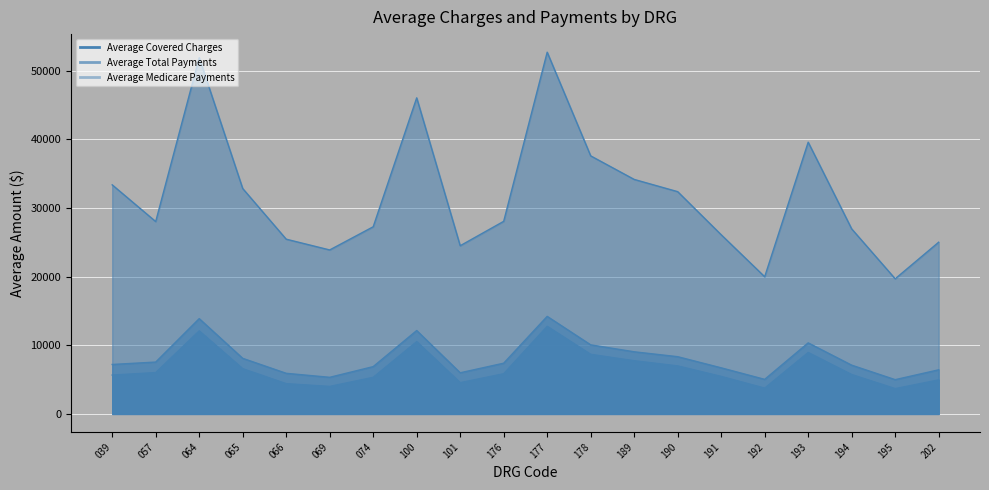

Rank the series by their maximum value, from lowest to highest.

Average Medicare Payments, Average Total Payments, Average Covered Charges